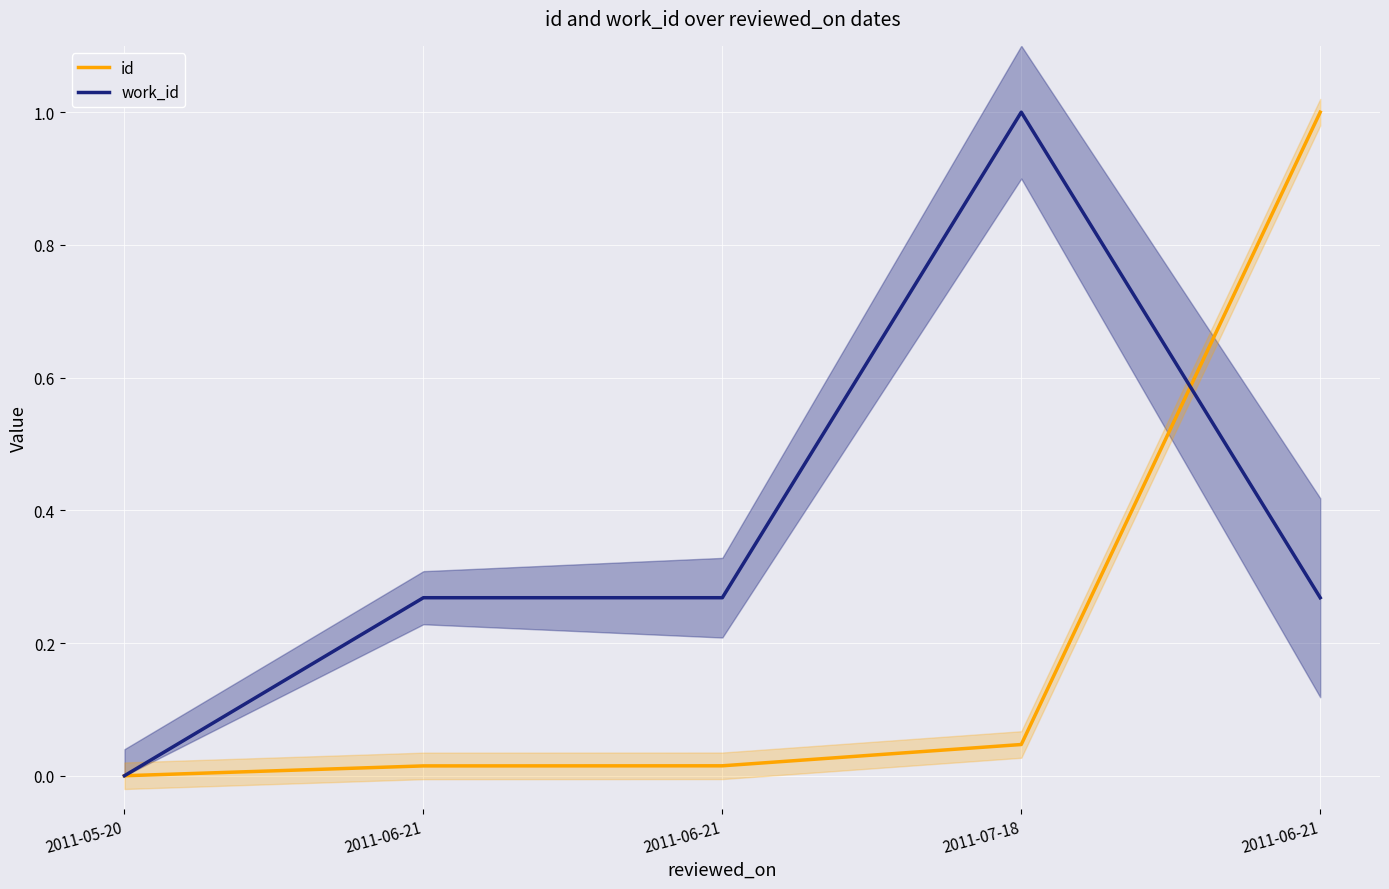

At which category does work_id reach its first local peak?

2011-07-18